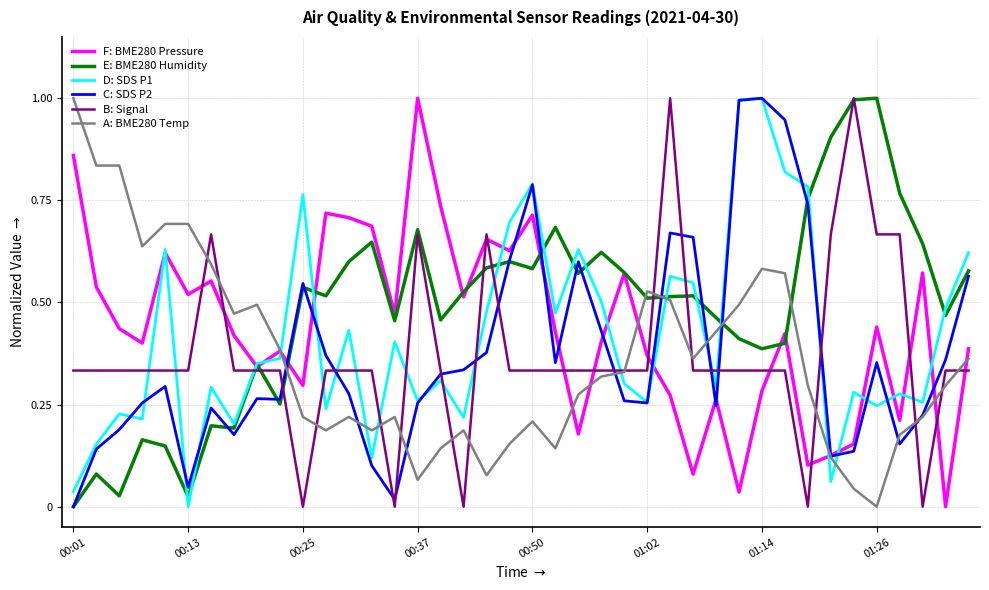

How many positive values does the F: BME280 Pressure series have?

39